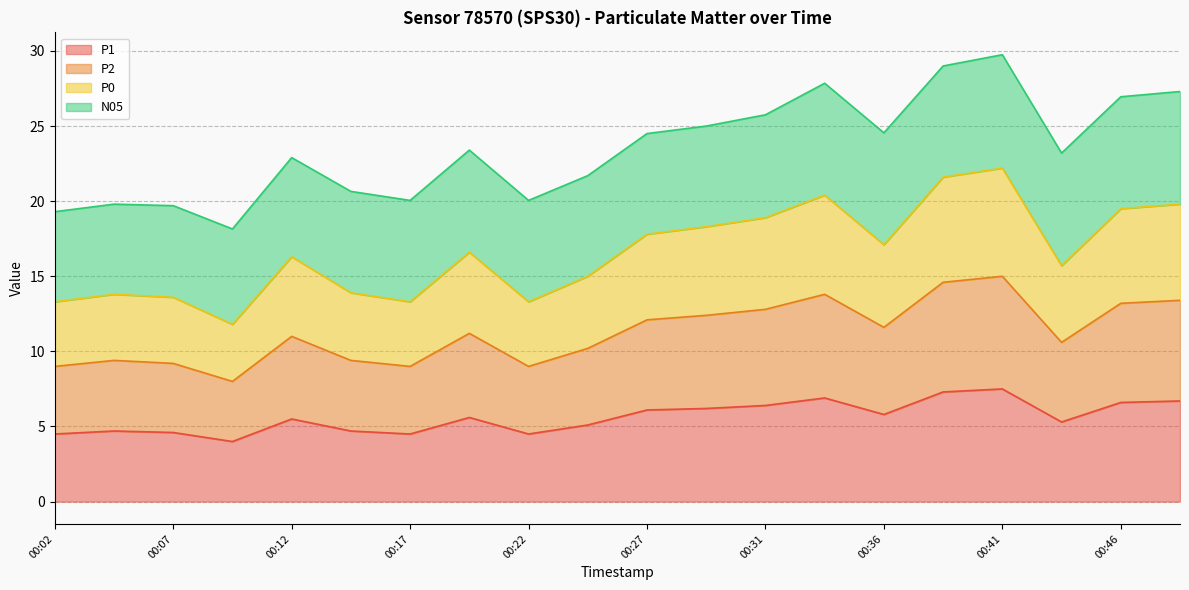

What is the smallest value displayed?

4.0